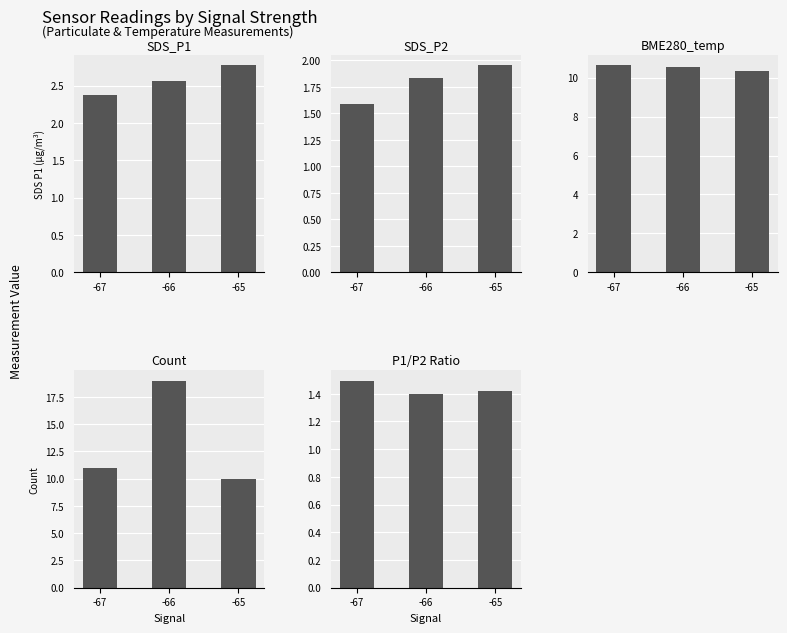

What is the maximum value for BME280_temp?

10.6